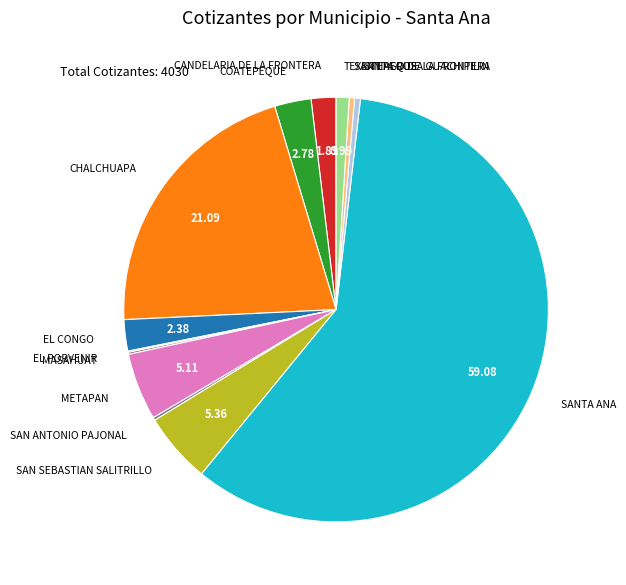

Is there any slice that represents more than half of the pie?

Yes